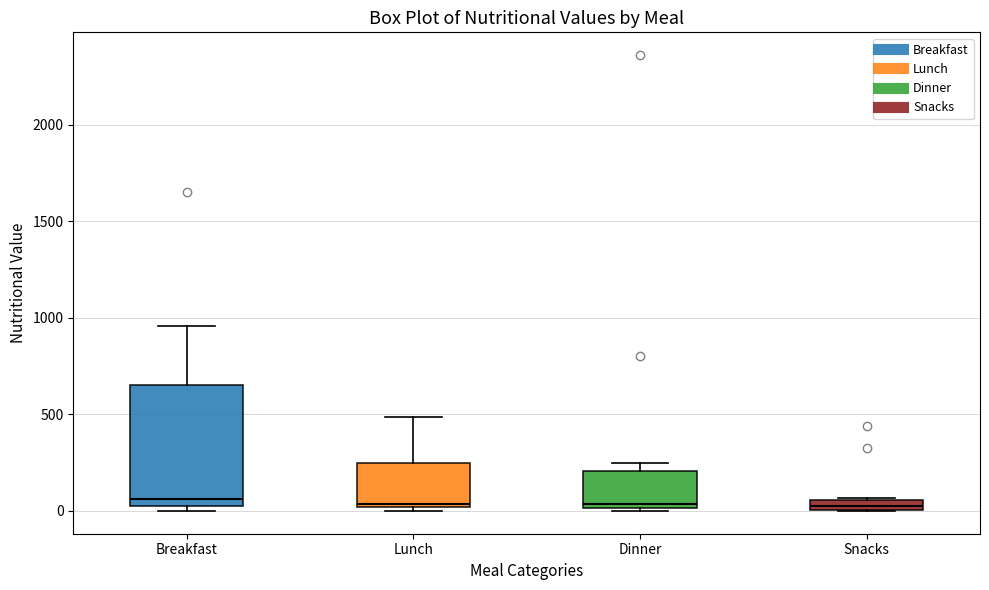

Which box is the tallest, from its lower edge to its upper edge?

Breakfast